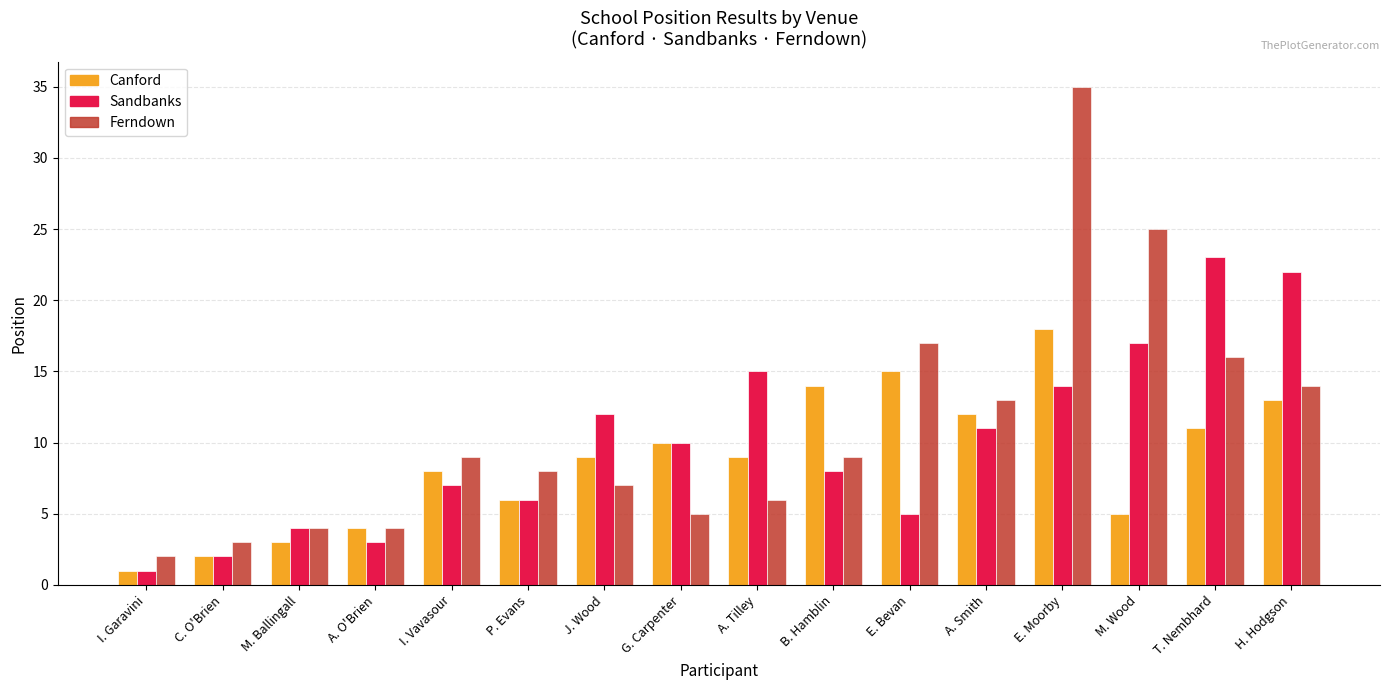

What is the value of the Sandbanks bar at the 6th from the left?

6